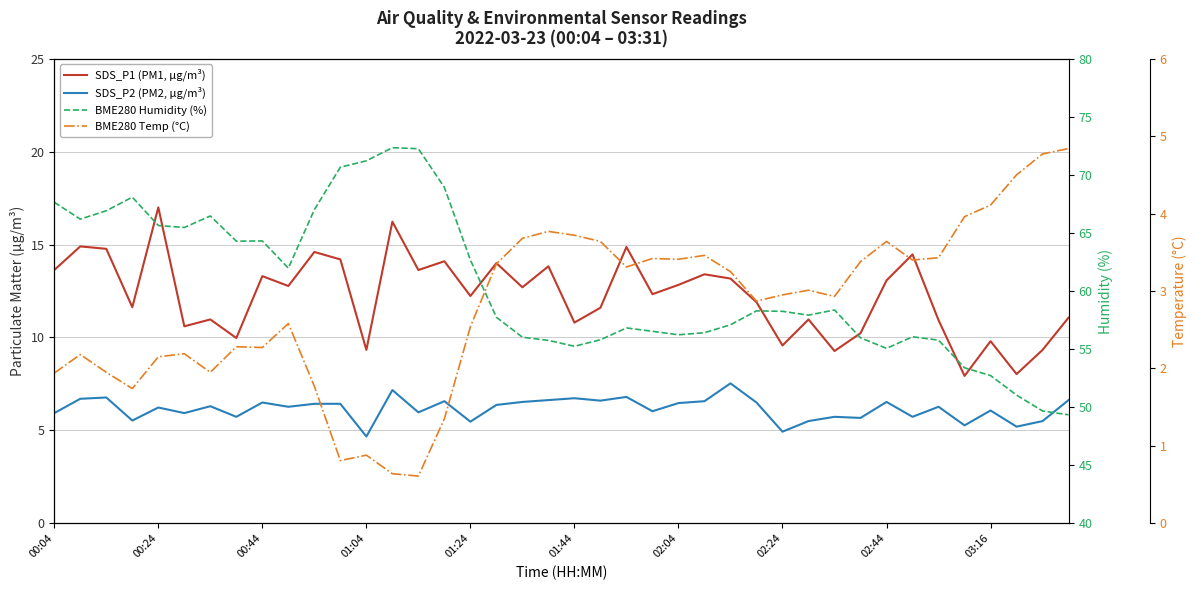

At which category is the sum across all series the highest?

13